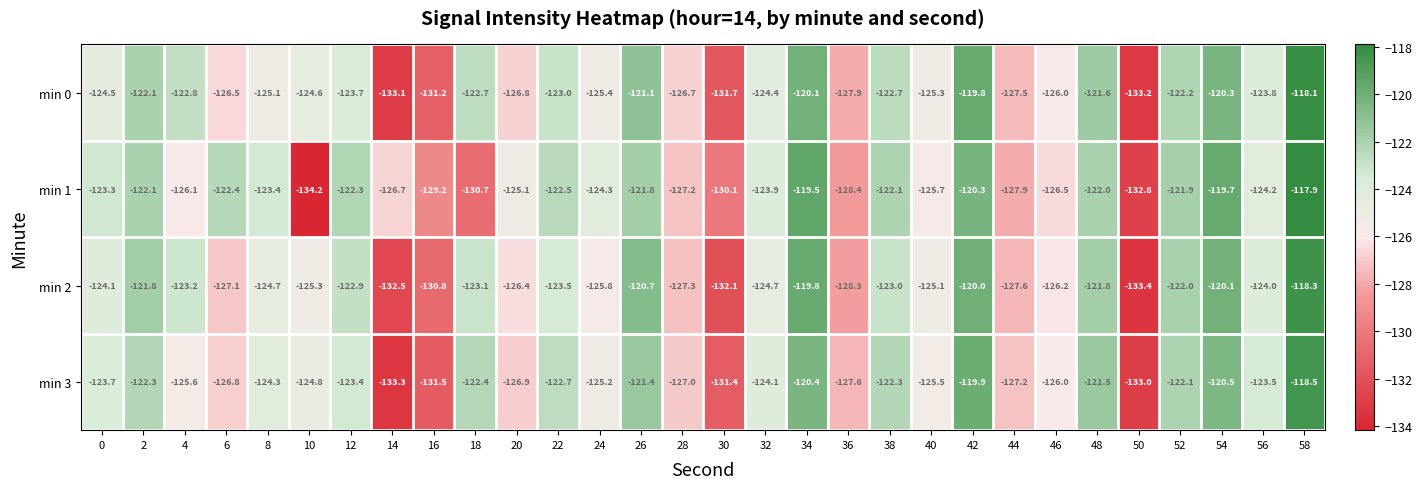

At which category does the chart reach its minimum across all series?

10